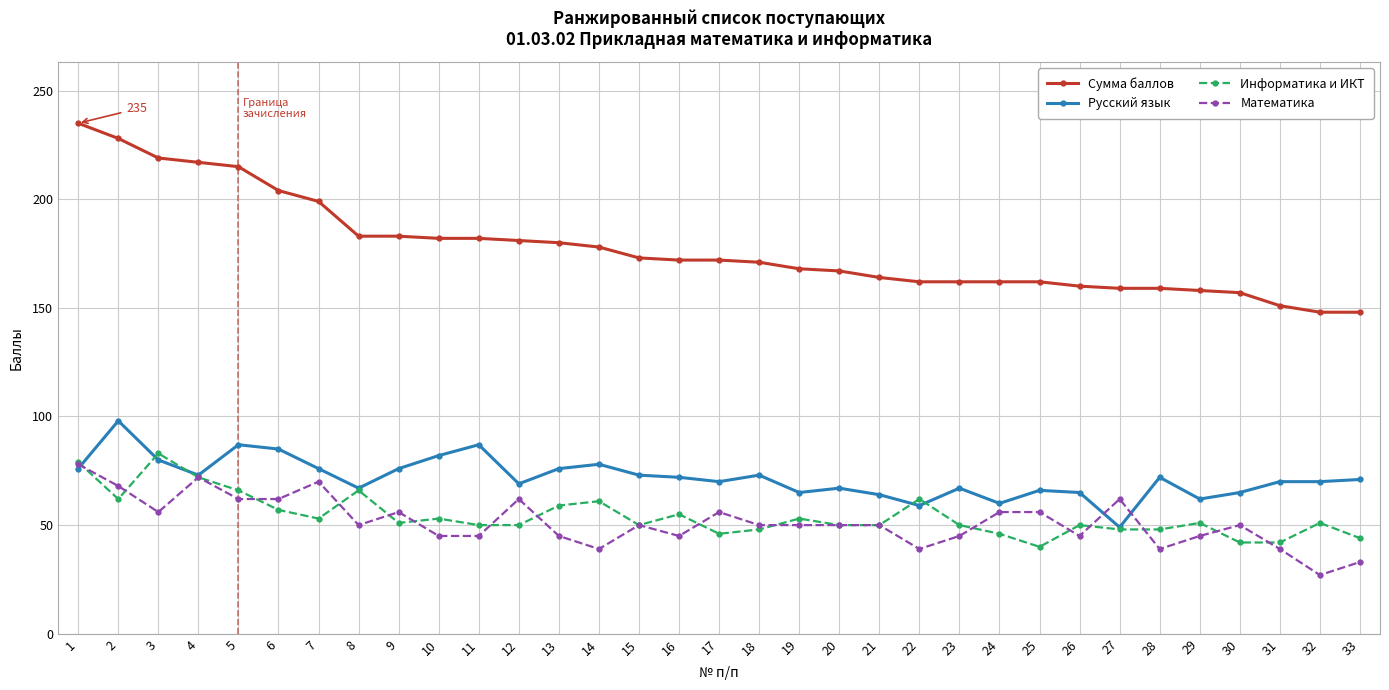

The Информатика и ИКТ series shows 30 at 16. True or false?

False